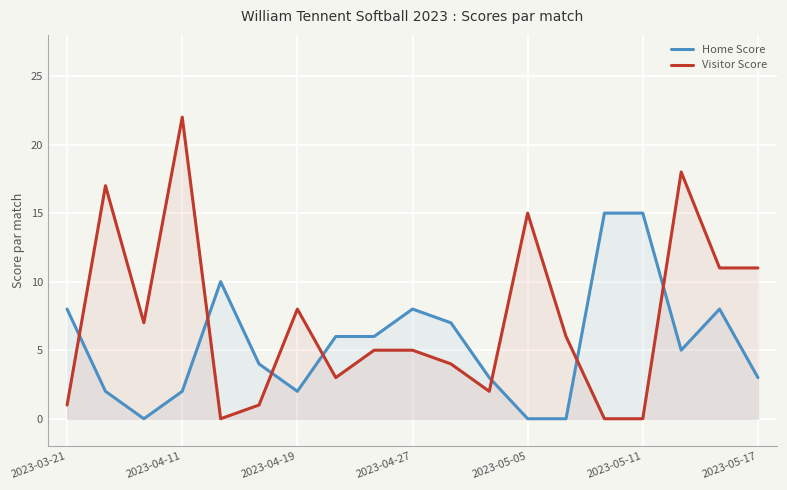

How many intersections are there between Home Score and Visitor Score?

7